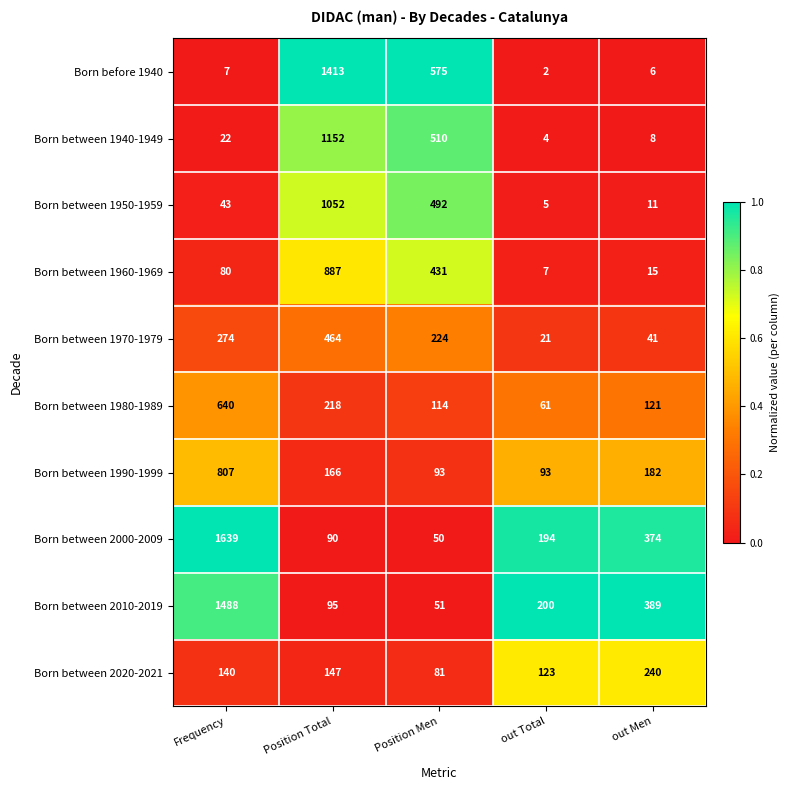

List the labels in order of Born between 1970-1979 value, largest first.

Position Total, Frequency, Position Men, out Men, out Total